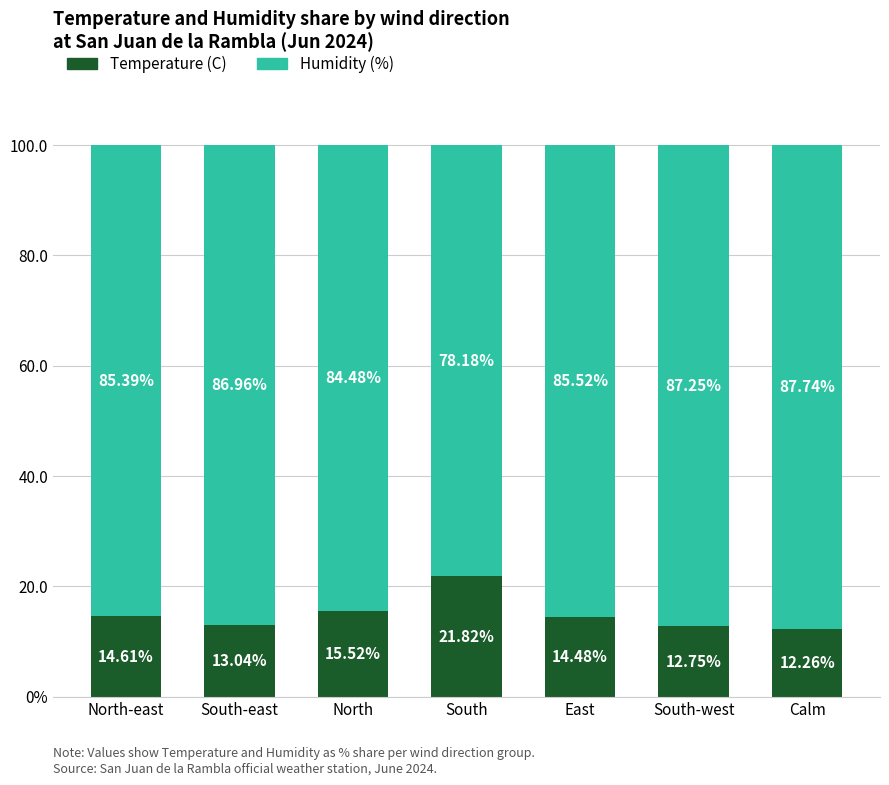

What are all the series names shown in the legend?

Temperature (C), Humidity (%)